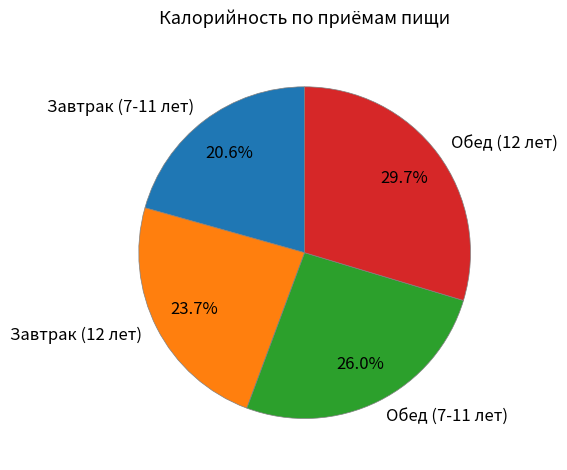

Is there any slice that represents more than half of the pie?

No